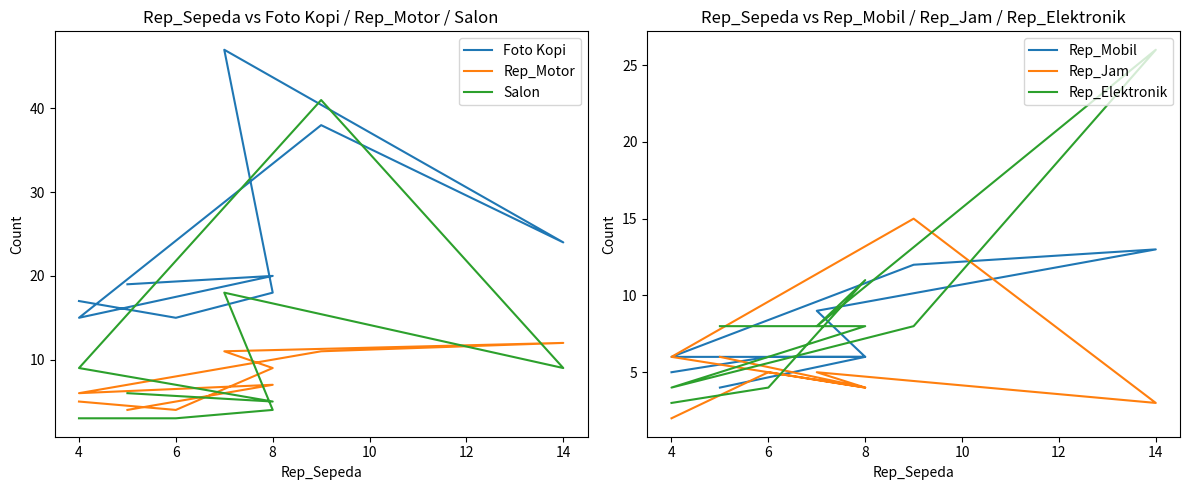

Which series has the largest total across all categories?

Foto Kopi